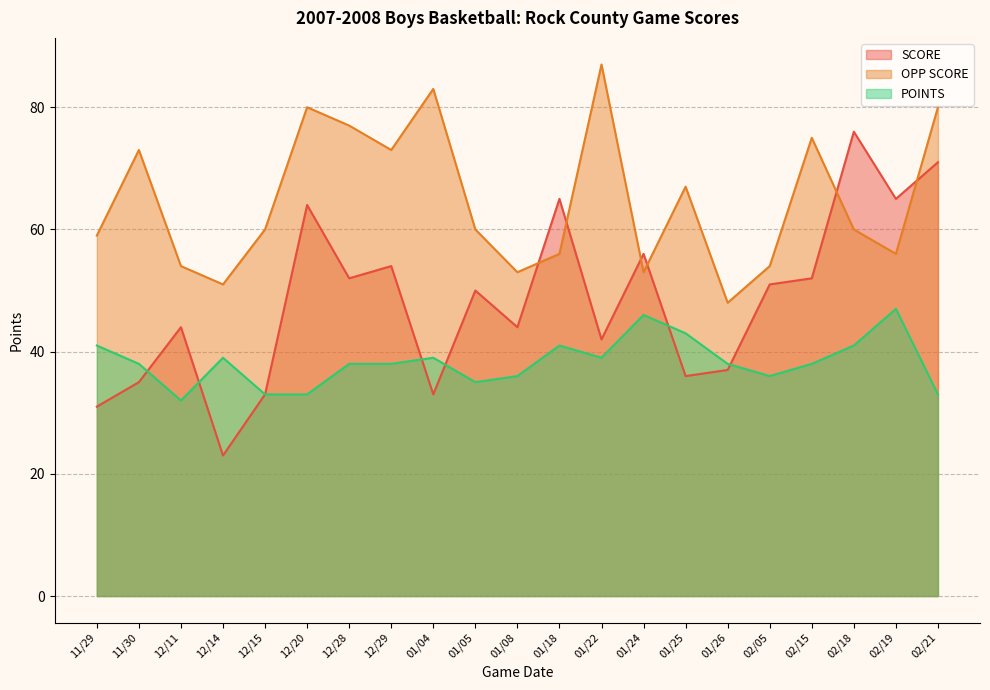

What is the value of the OPP SCORE point at the 1st from the left?

59